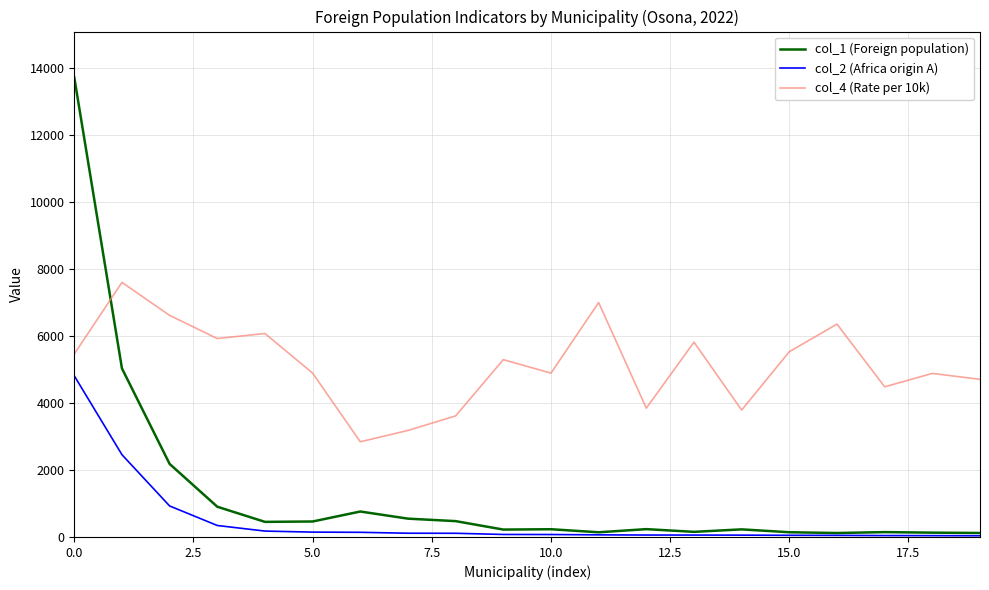

What are all the series names shown in the legend?

col_1 (Foreign population), col_2 (Africa origin A), col_4 (Rate per 10k)